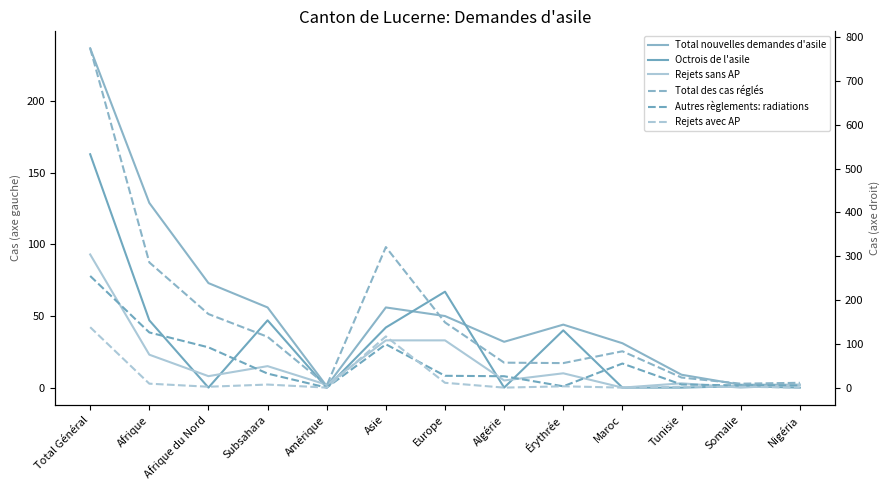

What are all the series names shown in the legend?

Total nouvelles demandes d'asile, Octrois de l'asile, Rejets sans AP, Total des cas réglés, Autres règlements: radiations, Rejets avec AP